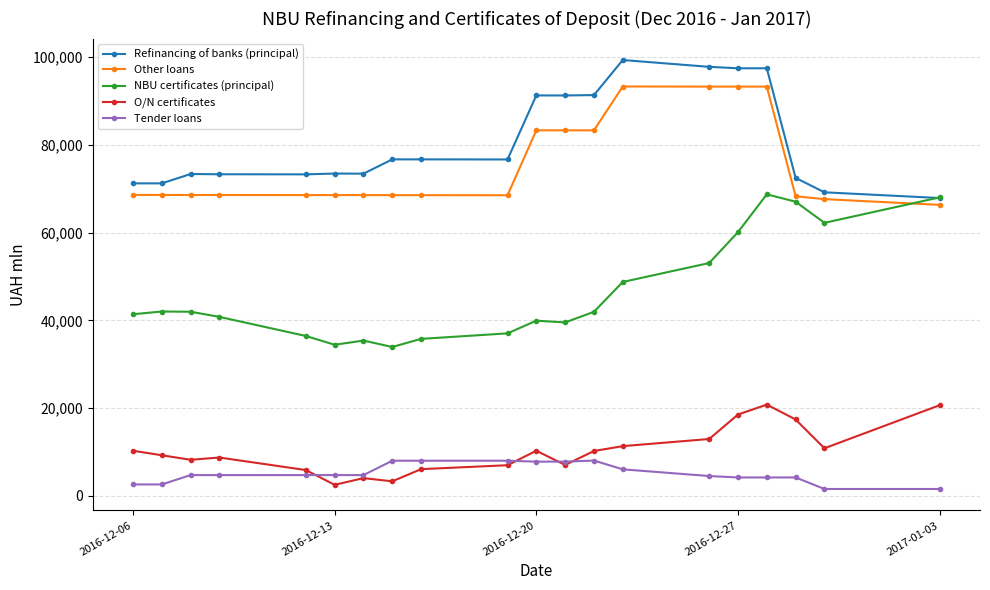

What is the maximum value for O/N certificates?

20794.0